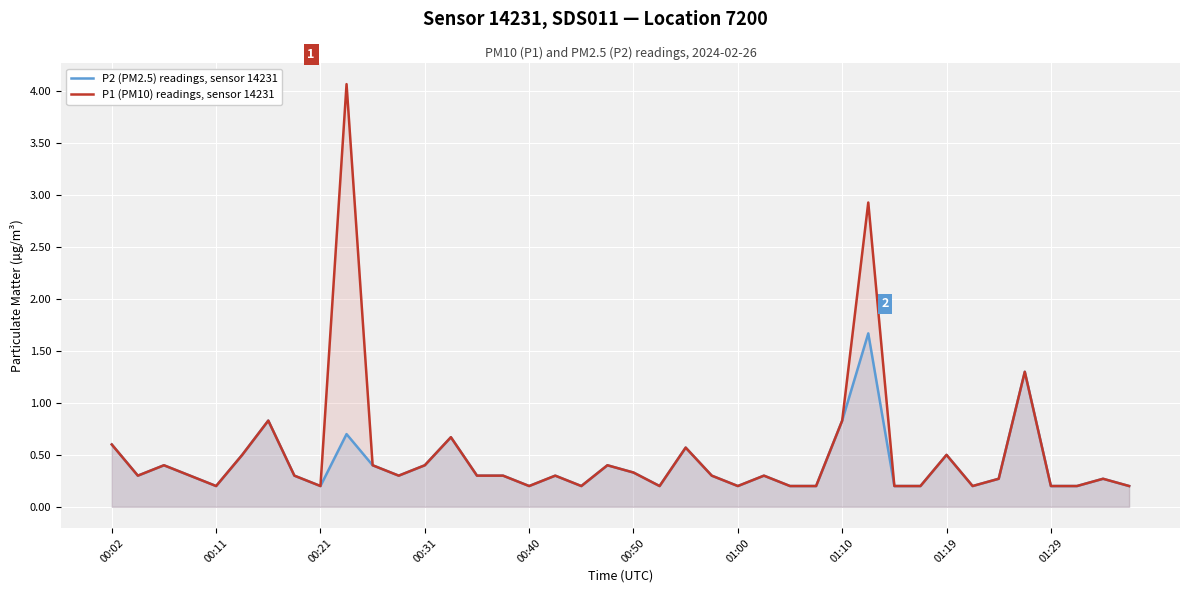

Rank the series by their average value, from lowest to highest.

P2 (PM2.5) readings, sensor 14231, P1 (PM10) readings, sensor 14231